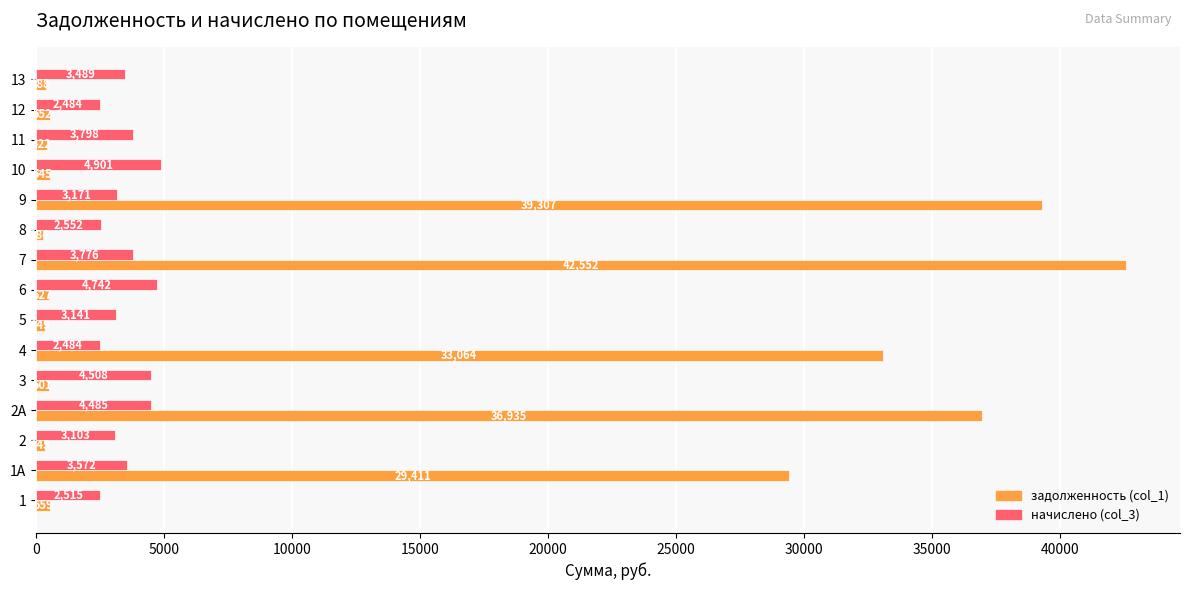

What is the difference between the maximum and minimum values in the задолженность (col_1) series?

42268.6